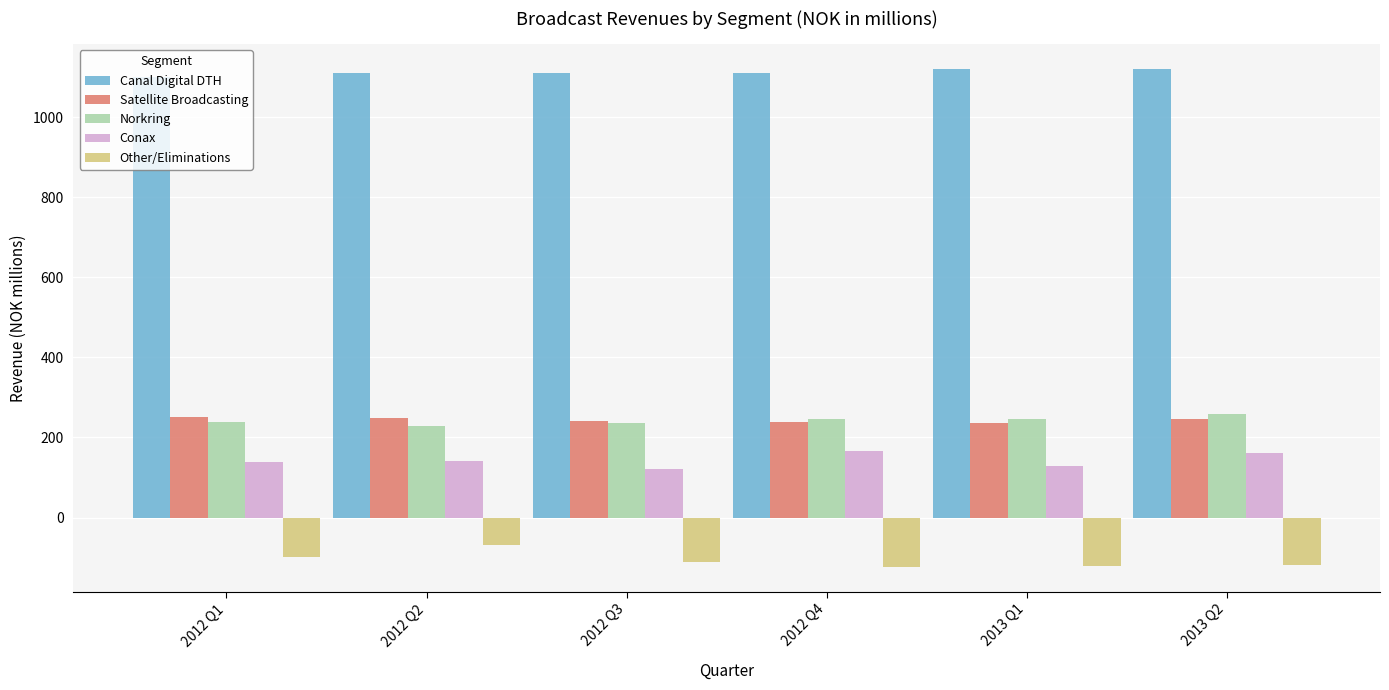

At 2013 Q2, list the series in order from largest to smallest.

Canal Digital DTH, Norkring, Satellite Broadcasting, Conax, Other/Eliminations